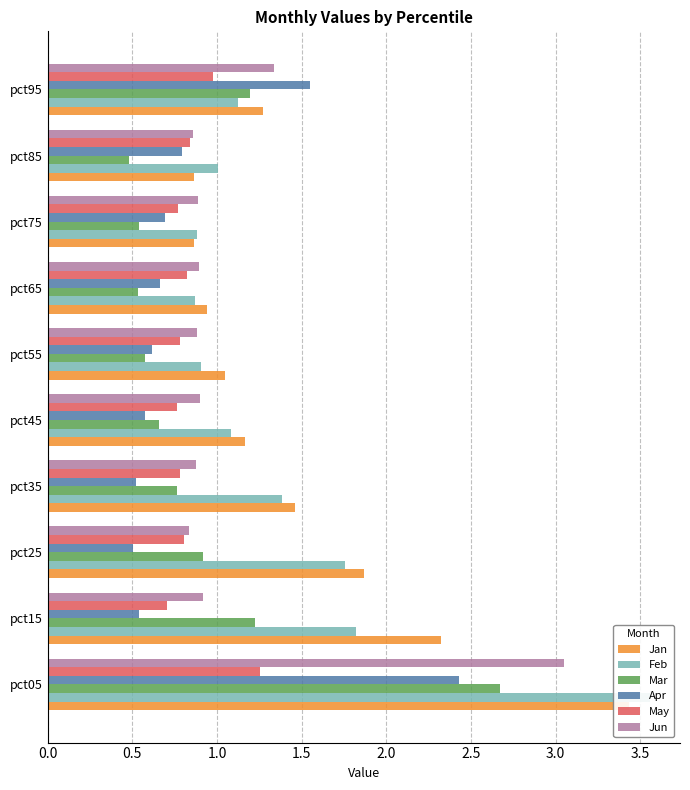

True or false: Feb has a value of 1.4 at pct45.

False